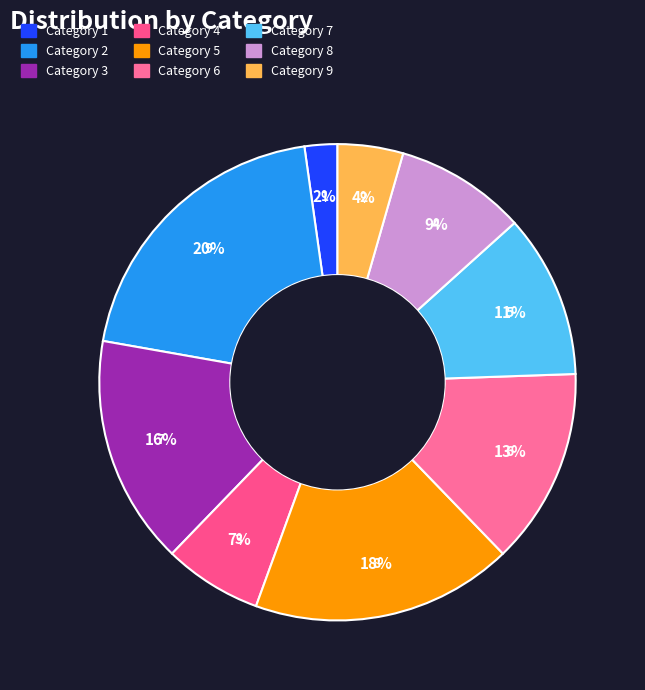

How many slices are in this pie chart?

9